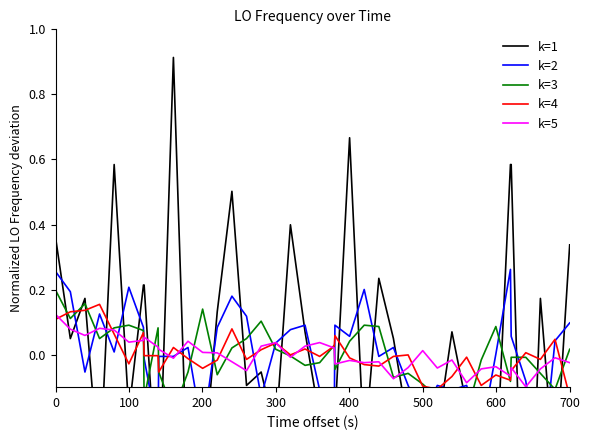

How many times do k=4 and k=3 cross each other?

22